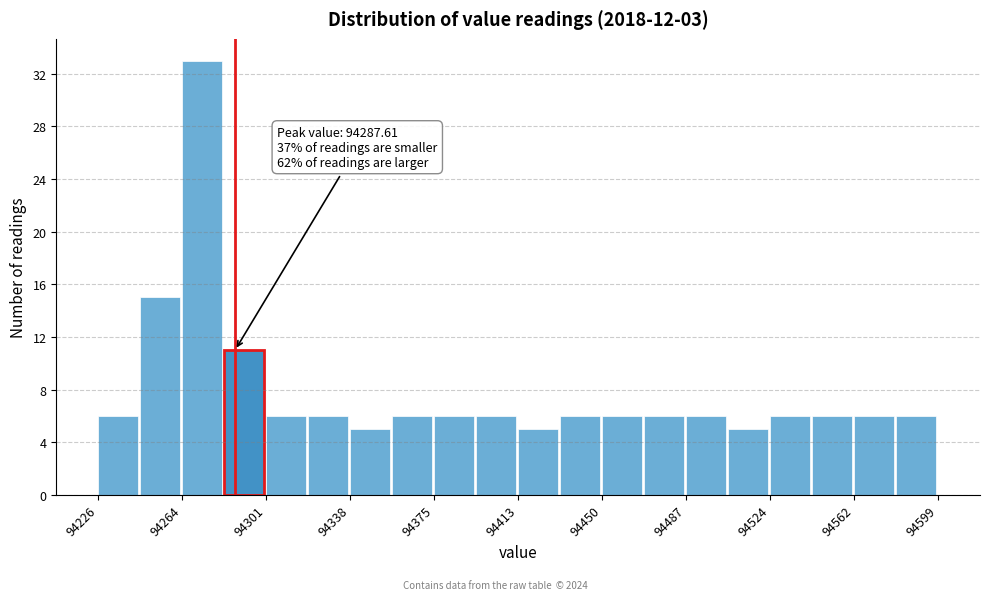

Read against the x-axis, roughly where is the centre of the tallest bar?

94275